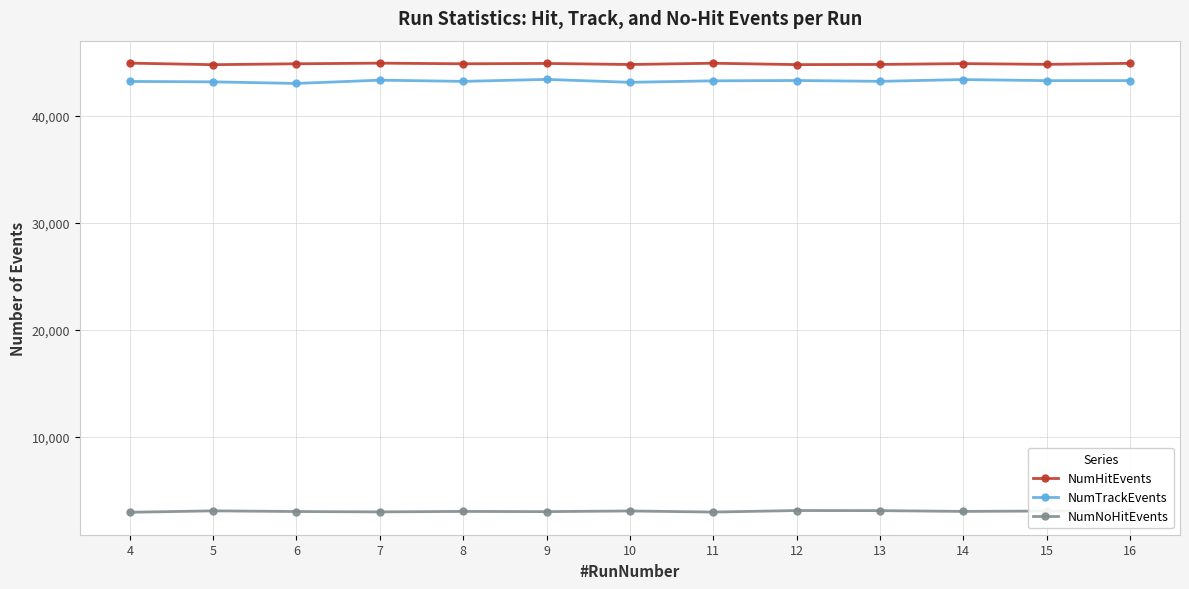

True or false: NumNoHitEvents has more than 0 points higher than both neighbors.

True